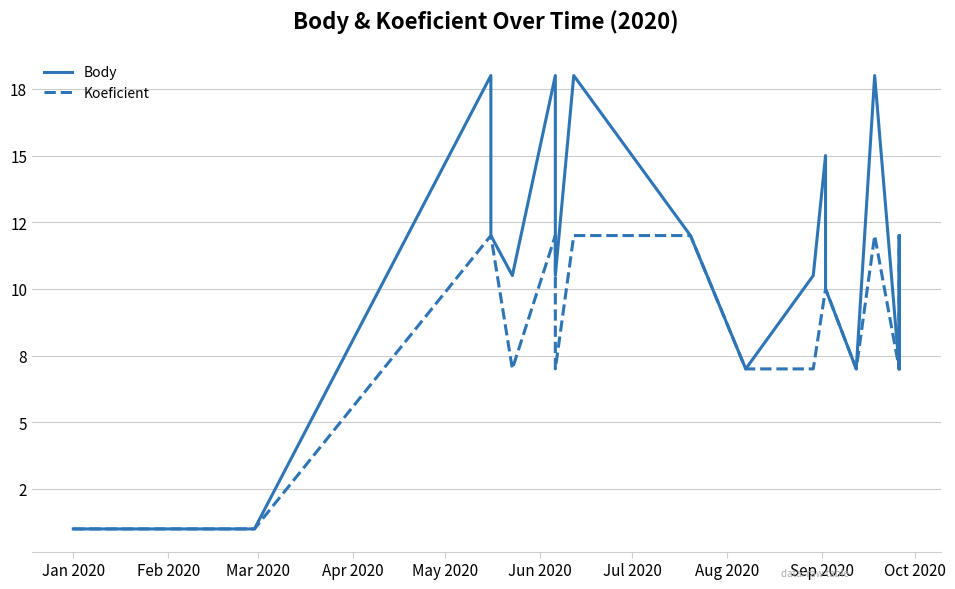

True or false: Body and Koeficient cross at least once.

False